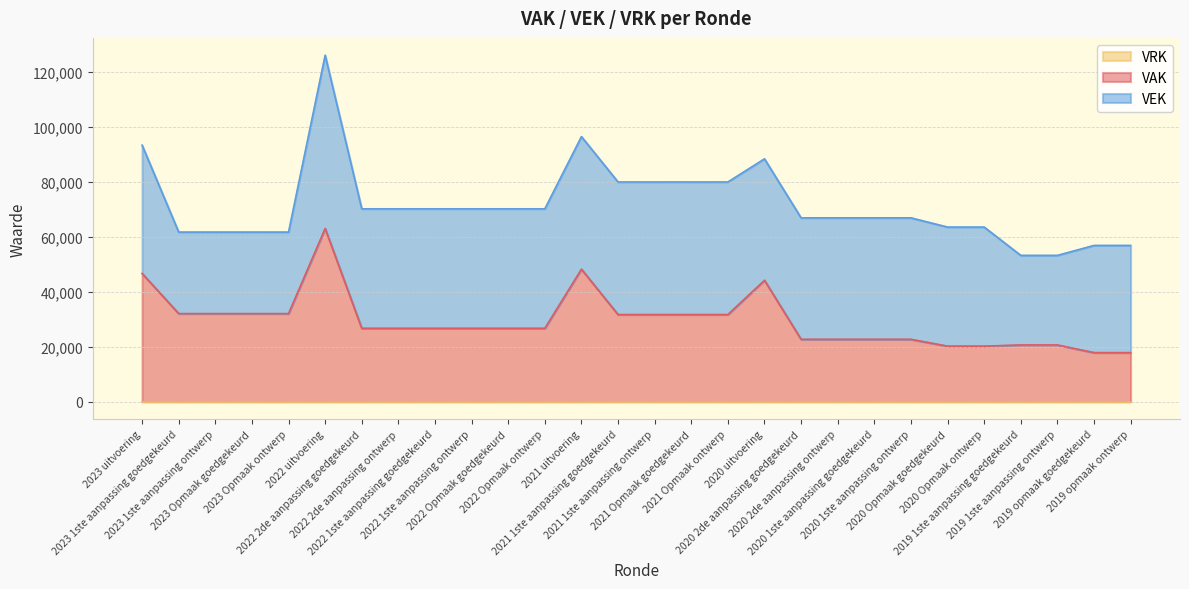

Is the value of VAK at 2020 2de aanpassing goedgekeurd greater than the value of VEK at 2020 2de aanpassing ontwerp?

No